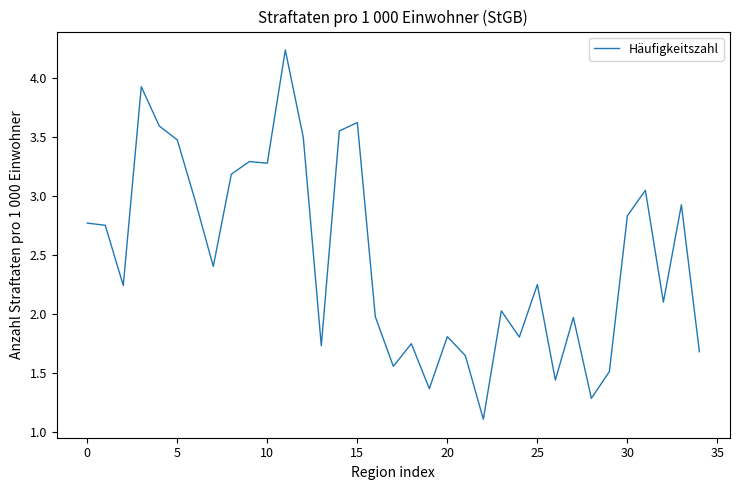

What is the smallest value displayed?

1.1